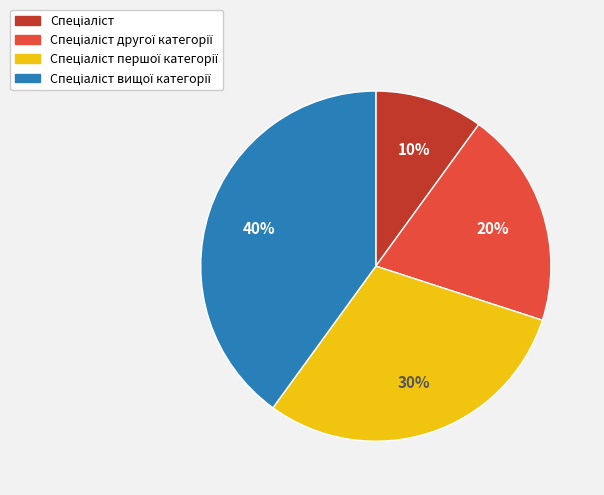

Is there any slice that represents more than half of the pie?

No